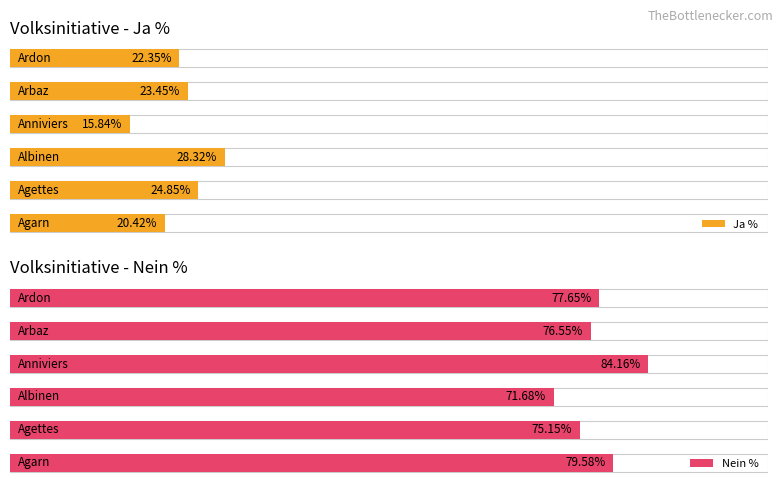

Which series has the largest total across all categories?

Nein %